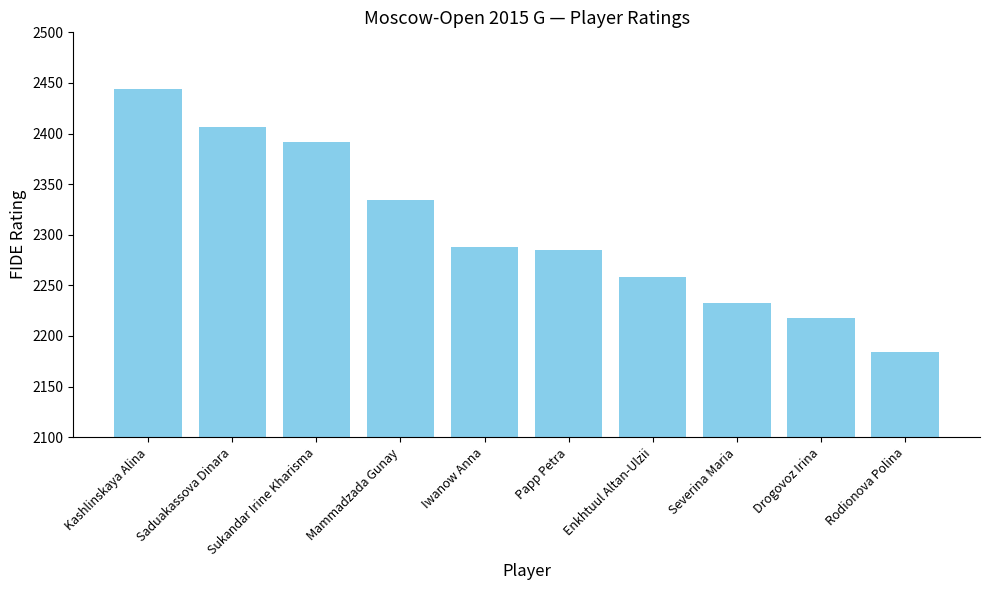

What is the change in value from Saduakassova Dinara to Enkhtuul Altan-Ulzii?

-148